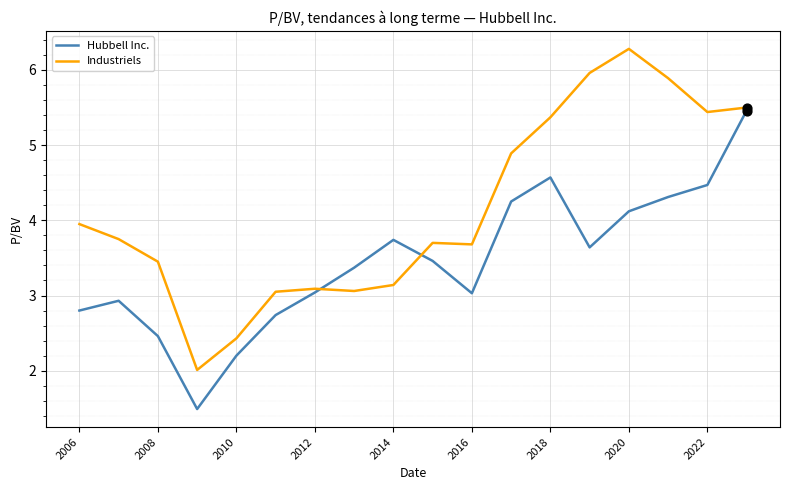

Which series has the largest total across all categories?

Industriels